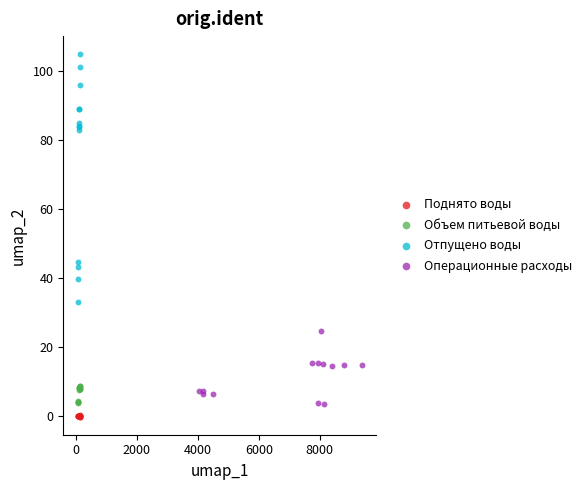

Which series has the widest spread of Y values?

Отпущено воды